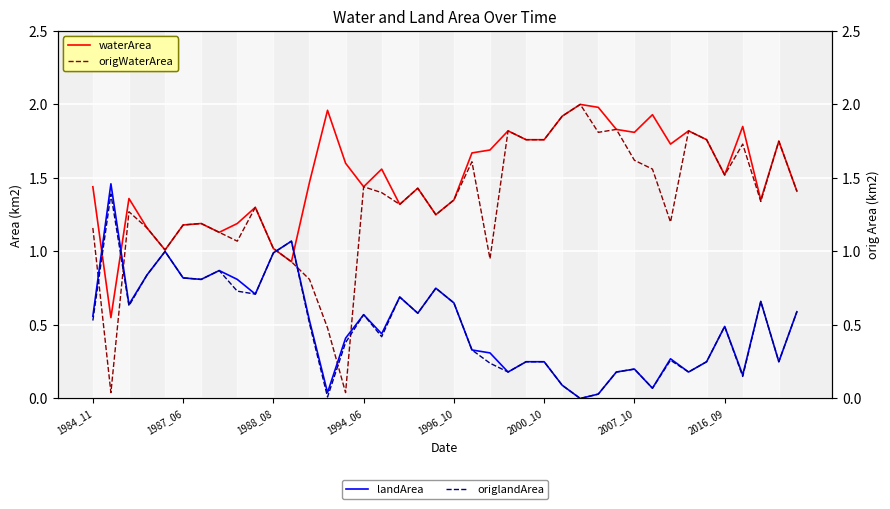

True or false: landArea has a value of 1.1 at 11.

True